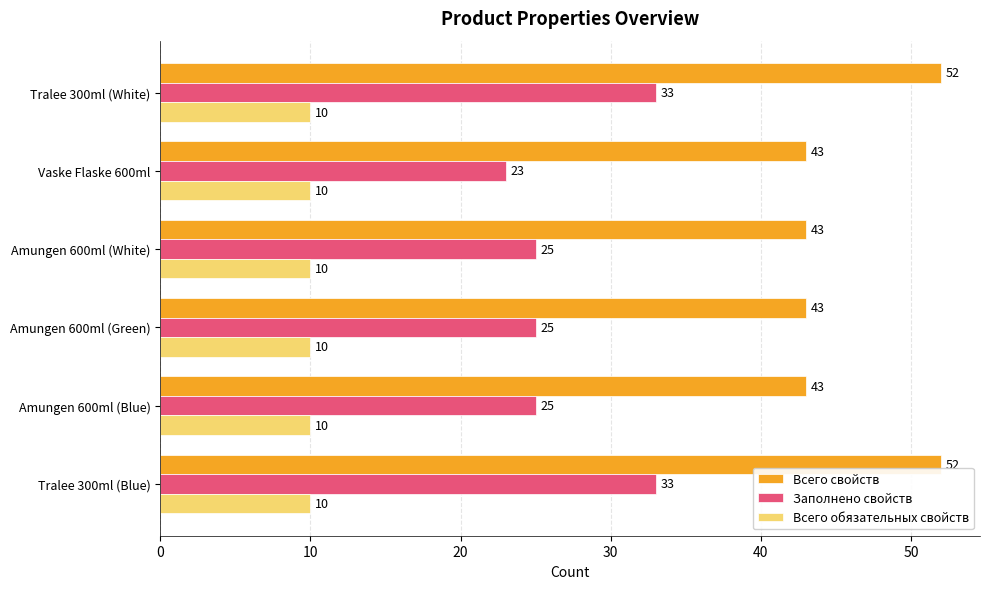

Which series has the largest range (max minus min)?

Заполнено свойств